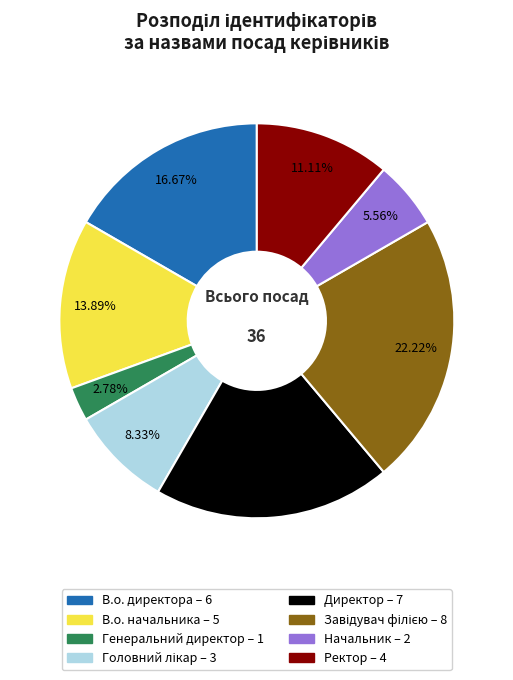

Do В.о. начальника and Генеральний директор together represent more than half of the pie?

No